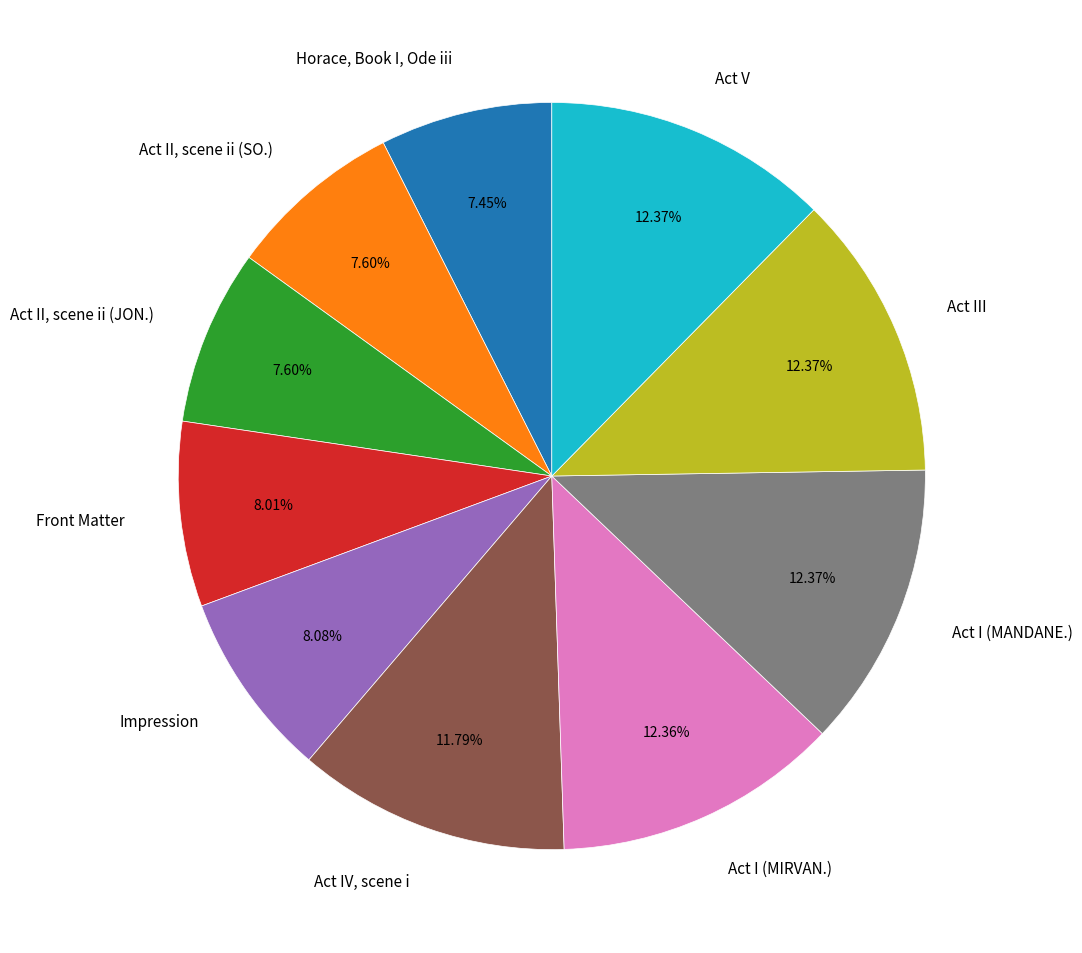

How much of the chart is everything except Horace, Book I, Ode iii?

92.5%